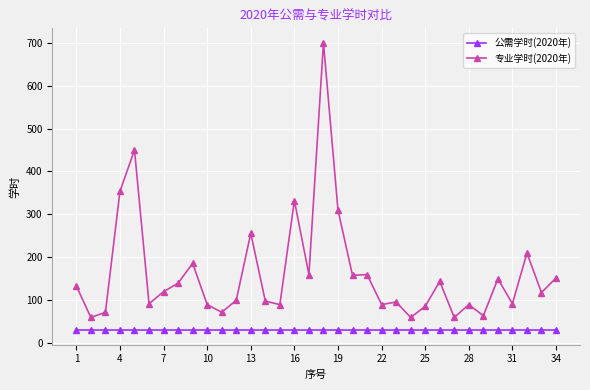

True or false: 专业学时(2020年) has more than 0 points higher than both neighbors.

True